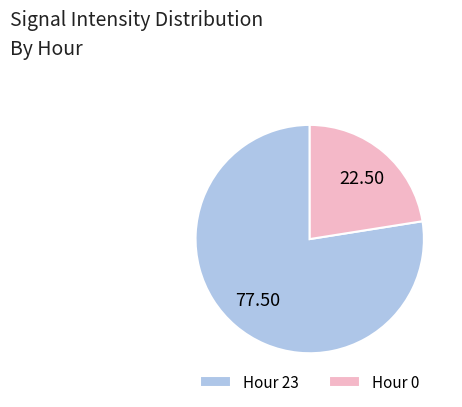

How many segments does this pie chart have?

2